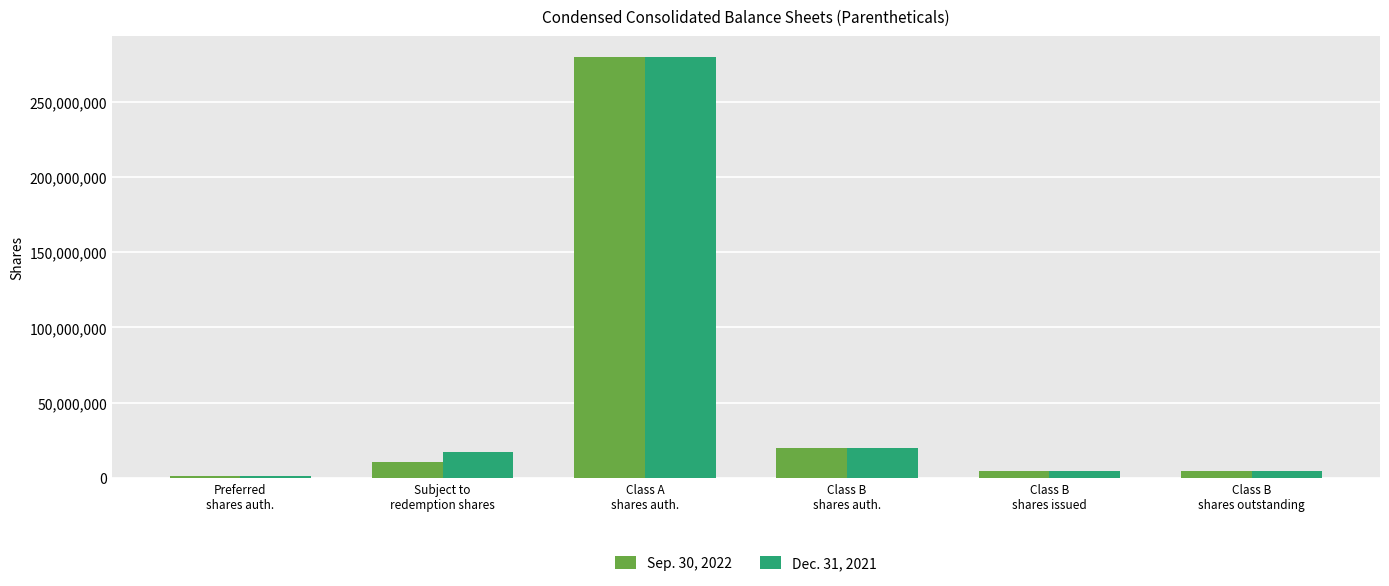

Are the bars grouped side by side (vs. stacked)?

Yes